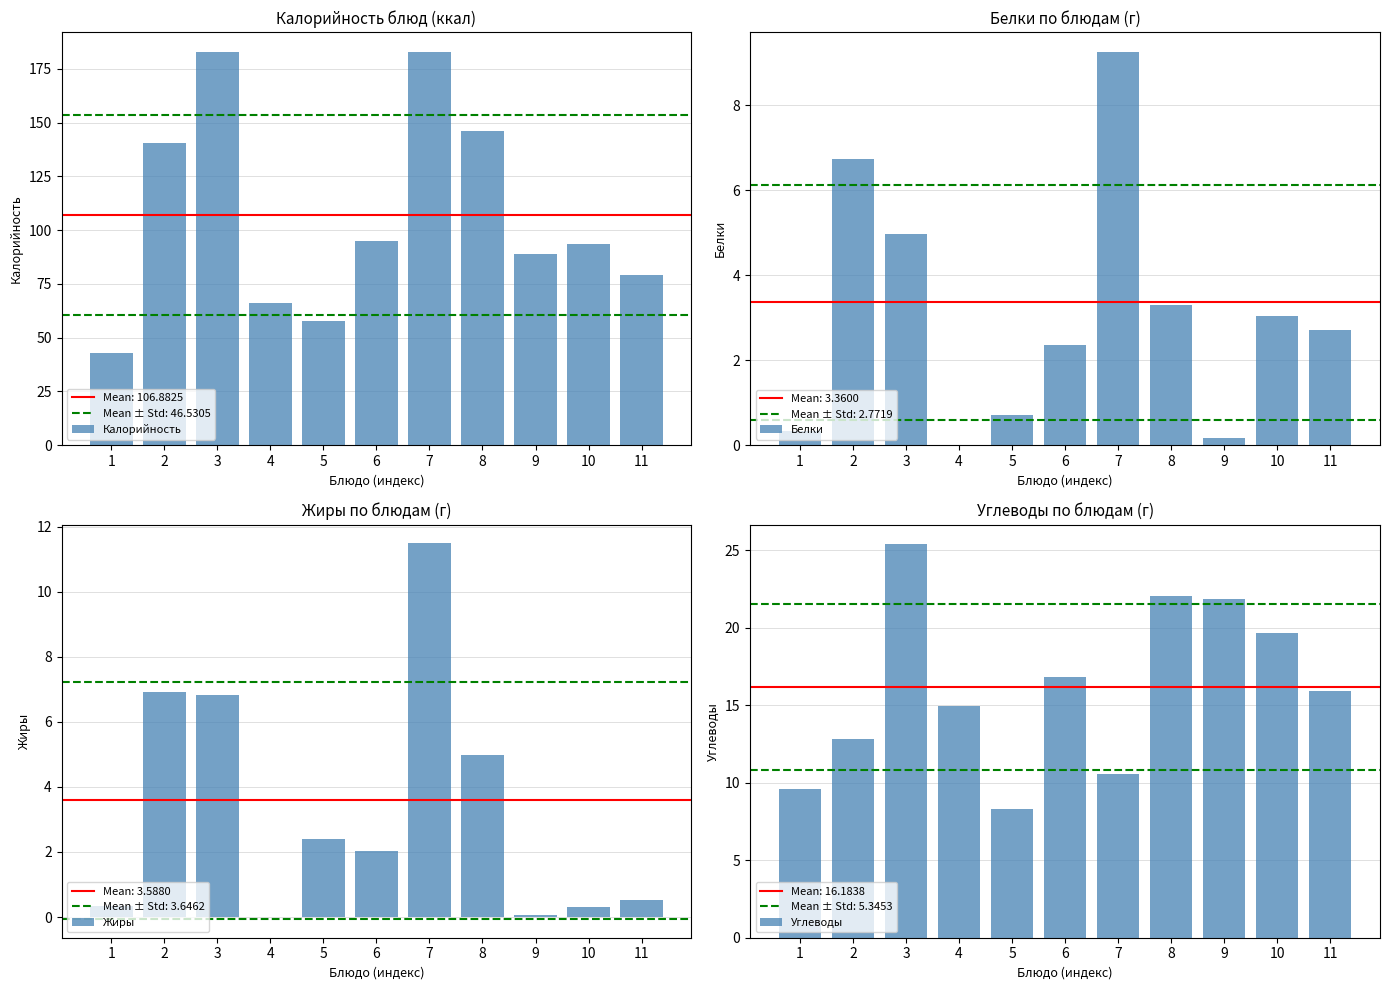

What is the spread (max minus min) of values at 9?

88.6